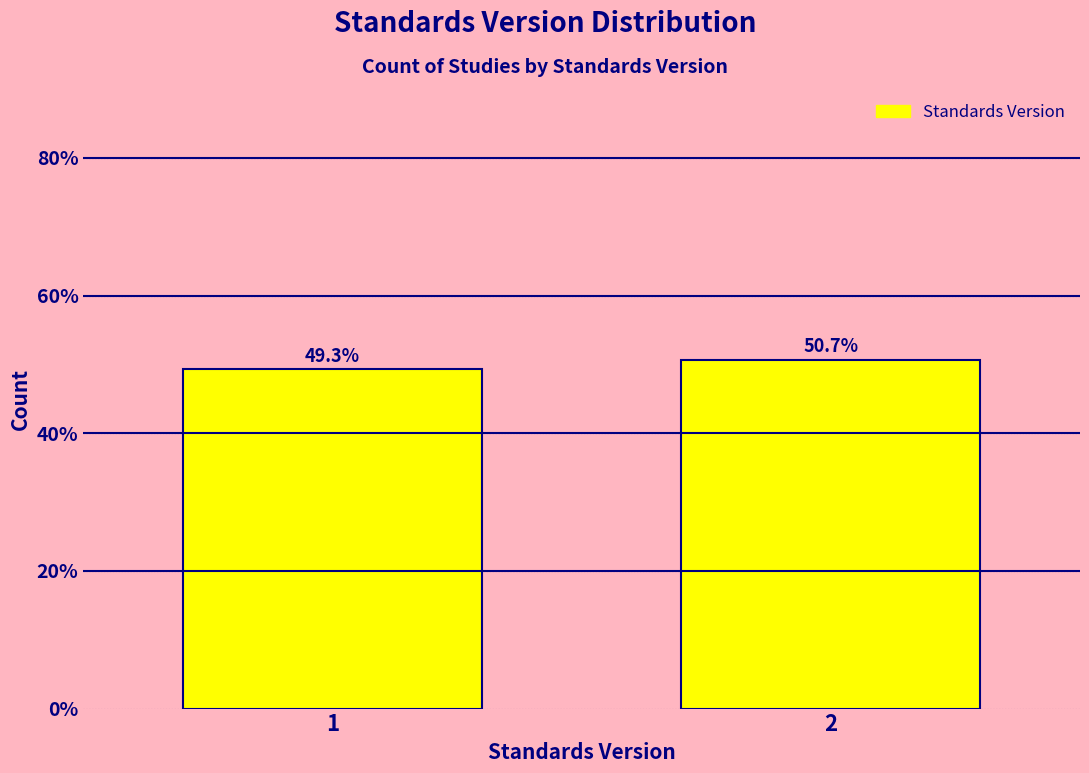

Reading left to right, transcribe all the data shown in this chart.

49.3	50.7